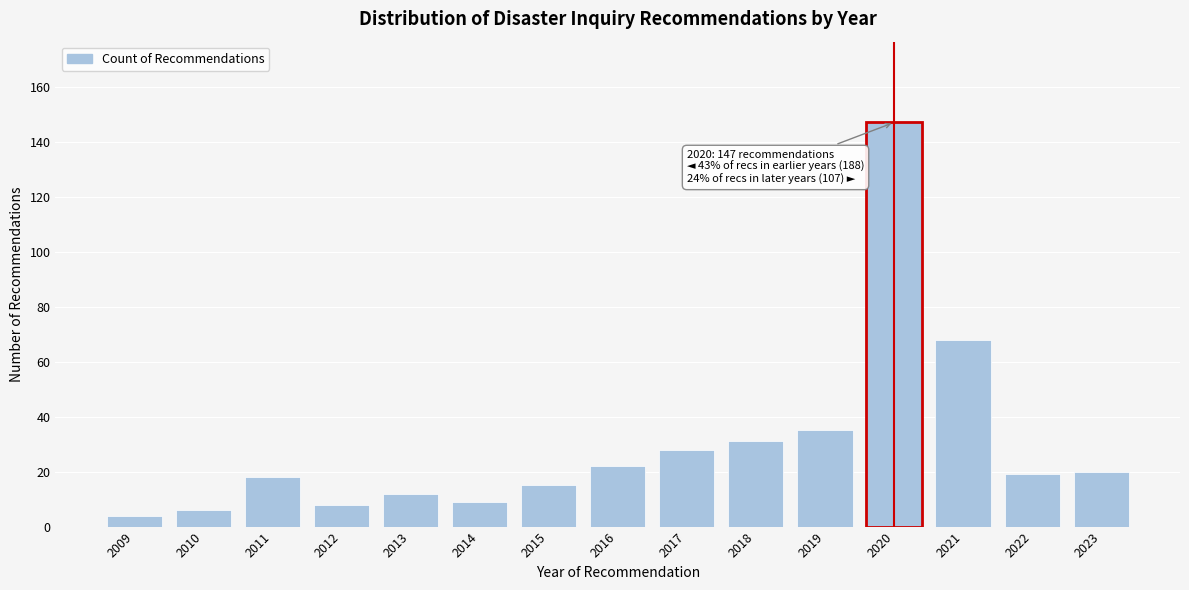

Reading left to right, transcribe all the data shown in this chart.

2009=4	2010=6	2011=18	2012=8	2013=12	2014=9	2015=15	2016=22	2017=28	2018=31	2019=35	2020=147	2021=68	2022=19	2023=20